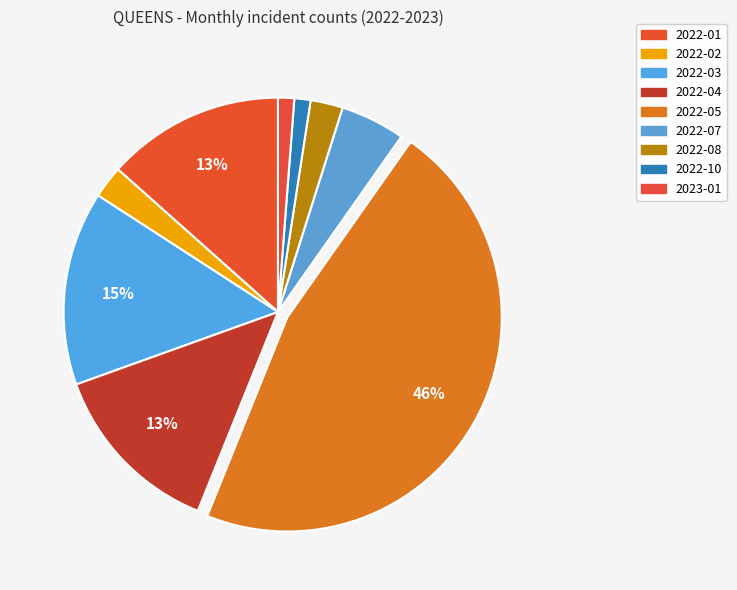

What portion of the pie excludes 2022-04?

86.6%